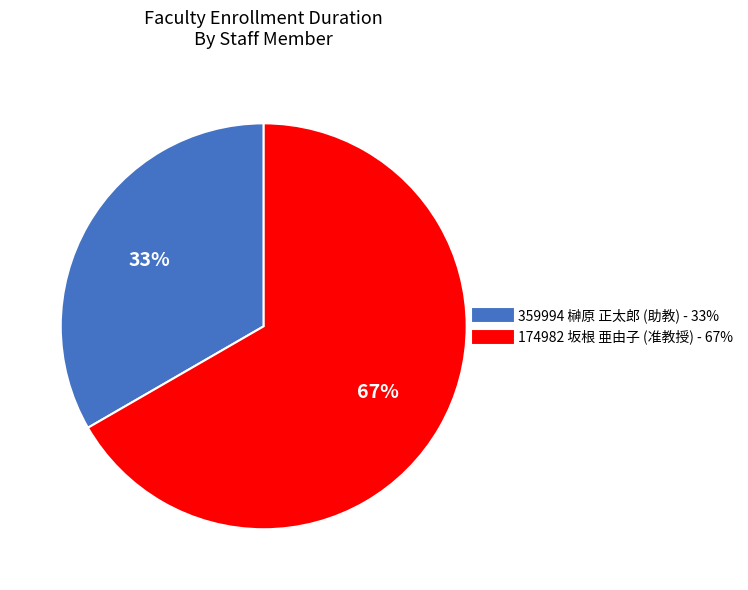

Which slice represents more than half of the pie?

174982 坂根 亜由子 (准教授)